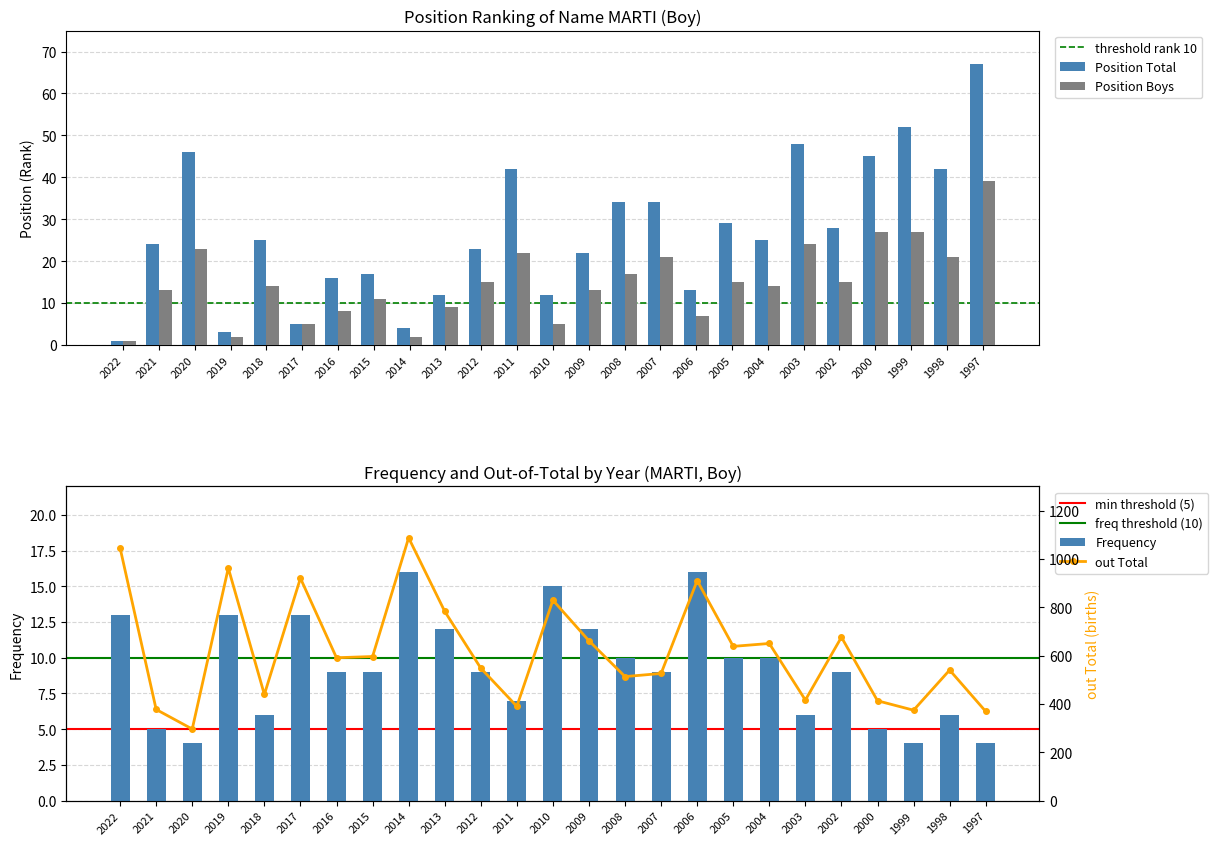

At which label is Position Boys closest to 20?

2007